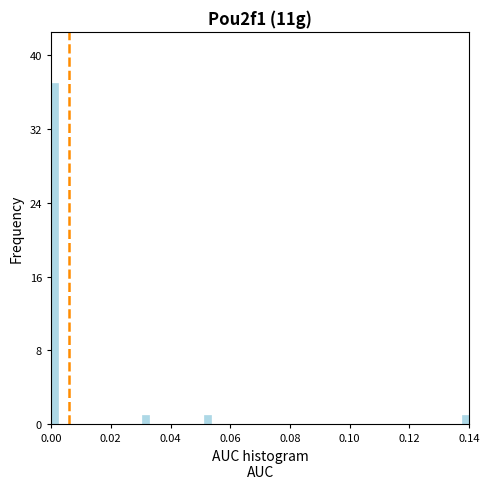

Around what value on the x-axis is the tallest bar? Give the approximate position of its centre, as read against the axis.

0.002